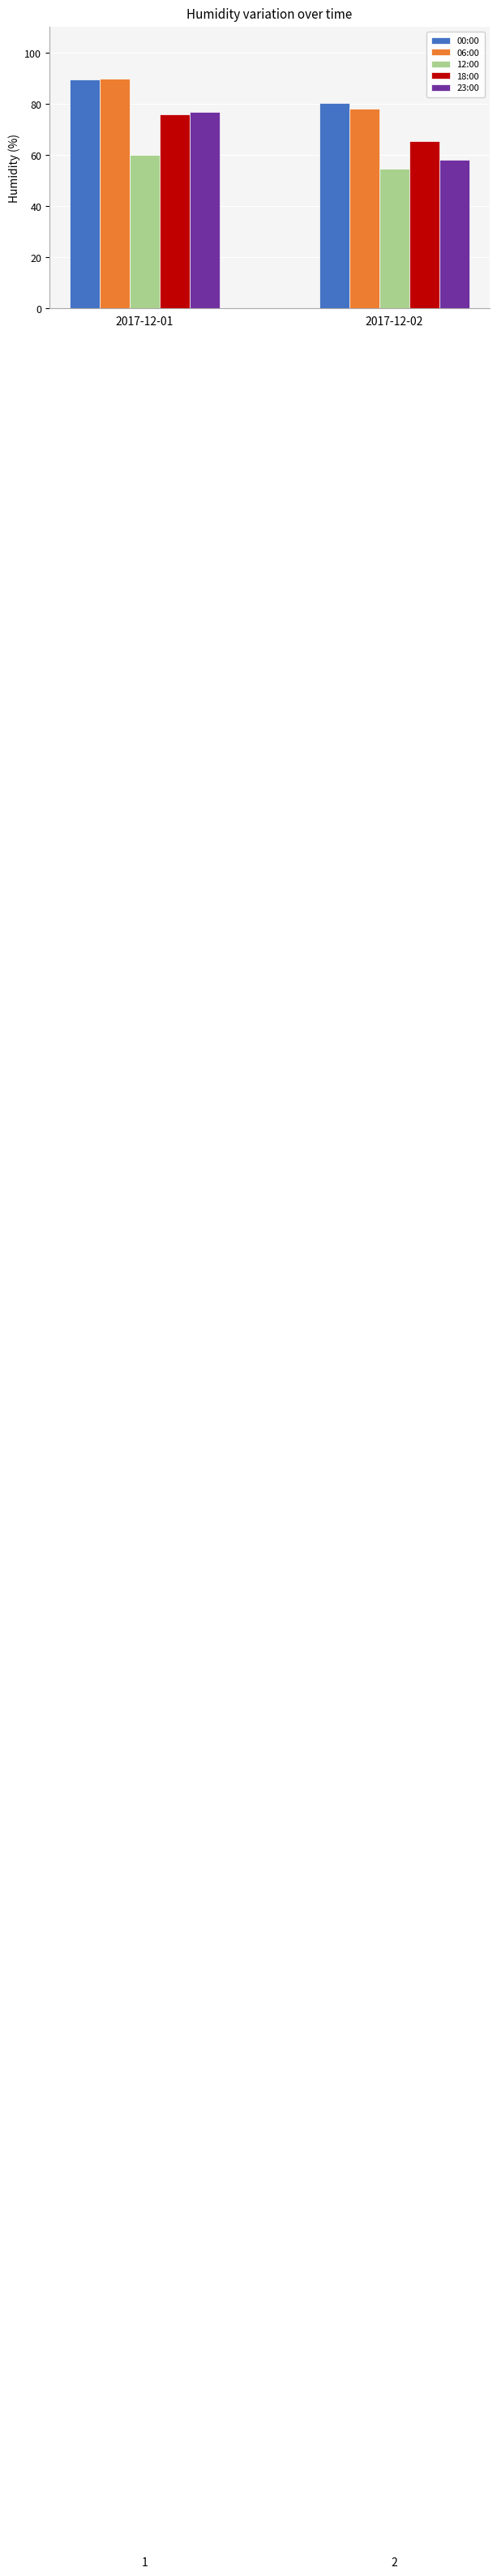

How many bars are there in each group?

5